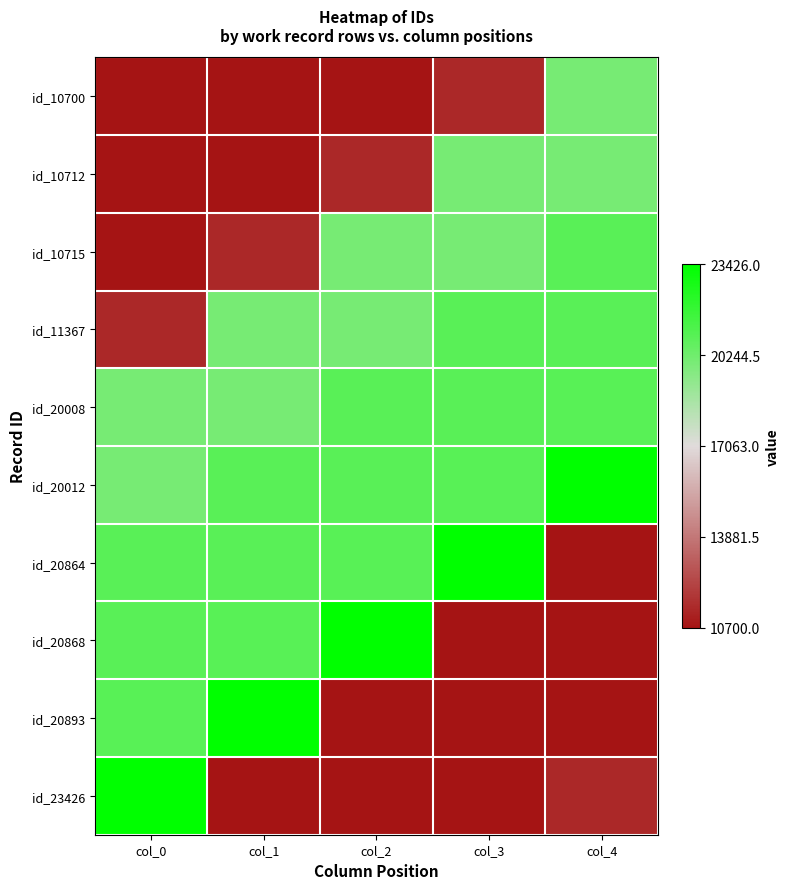

Which series changed the most between col_1 and col_3?

id_20893